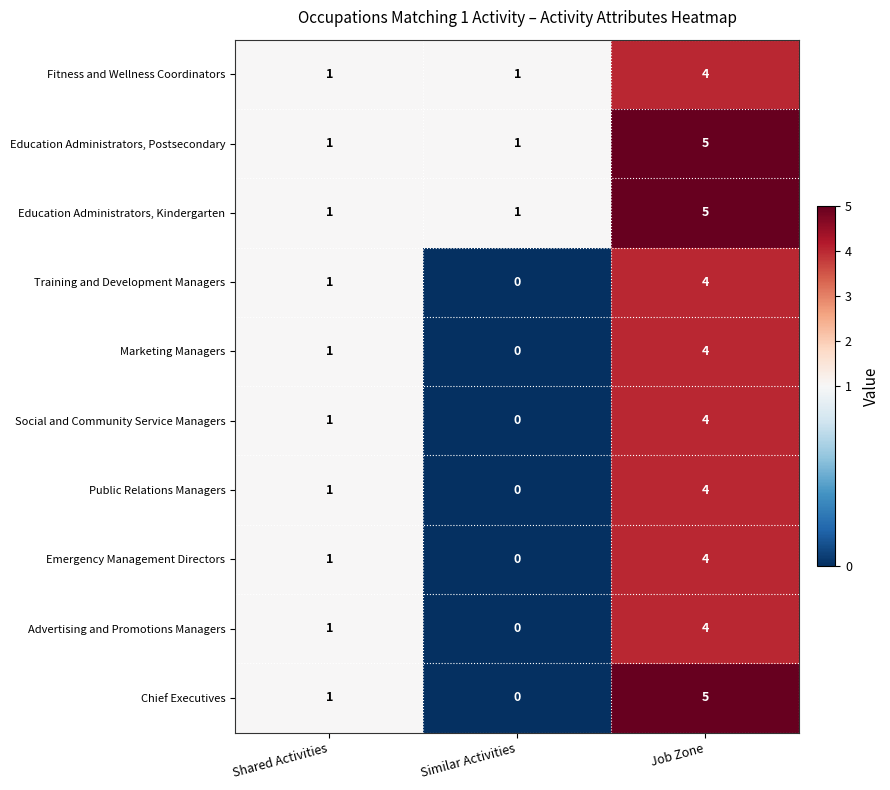

Between Similar Activities and Job Zone, which series saw the biggest shift?

Chief Executives